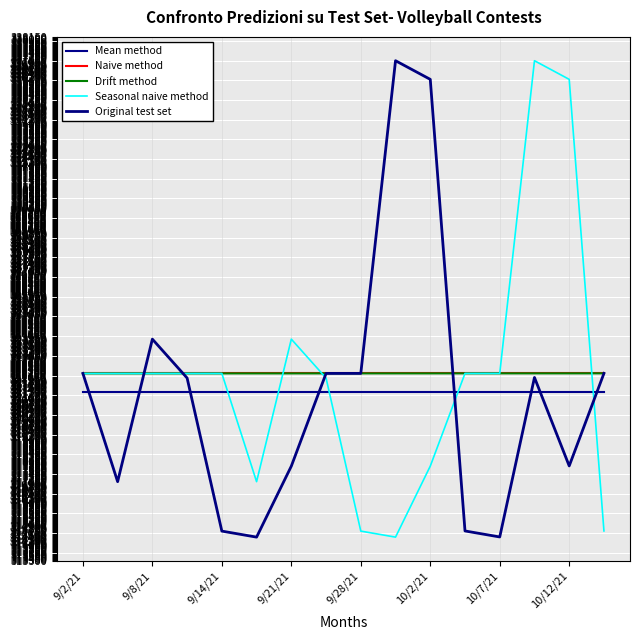

Which series has the widest spread of values?

Seasonal naive method